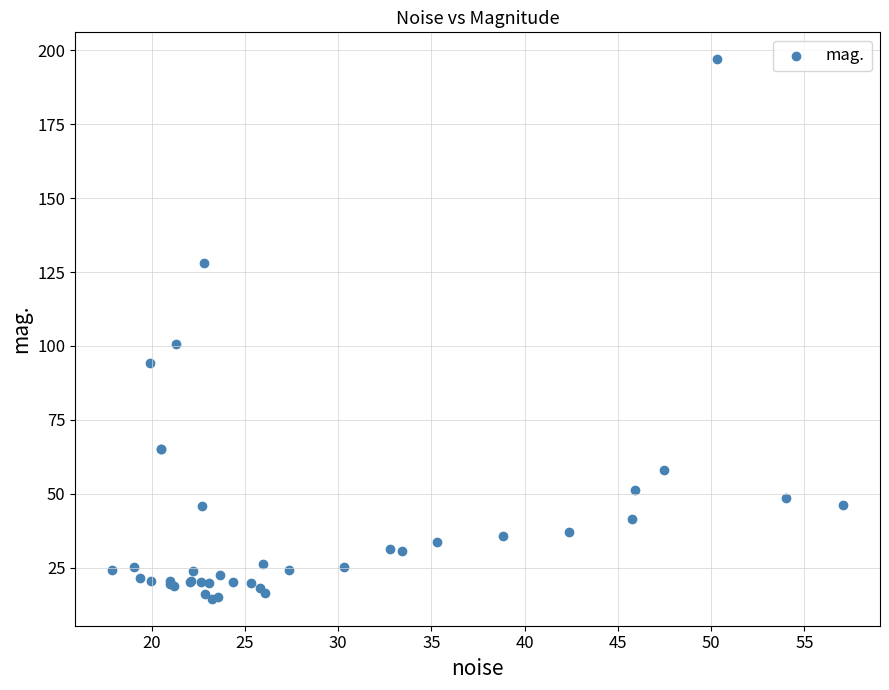

What Y value in the scatter plot is closest to 105?

100.6